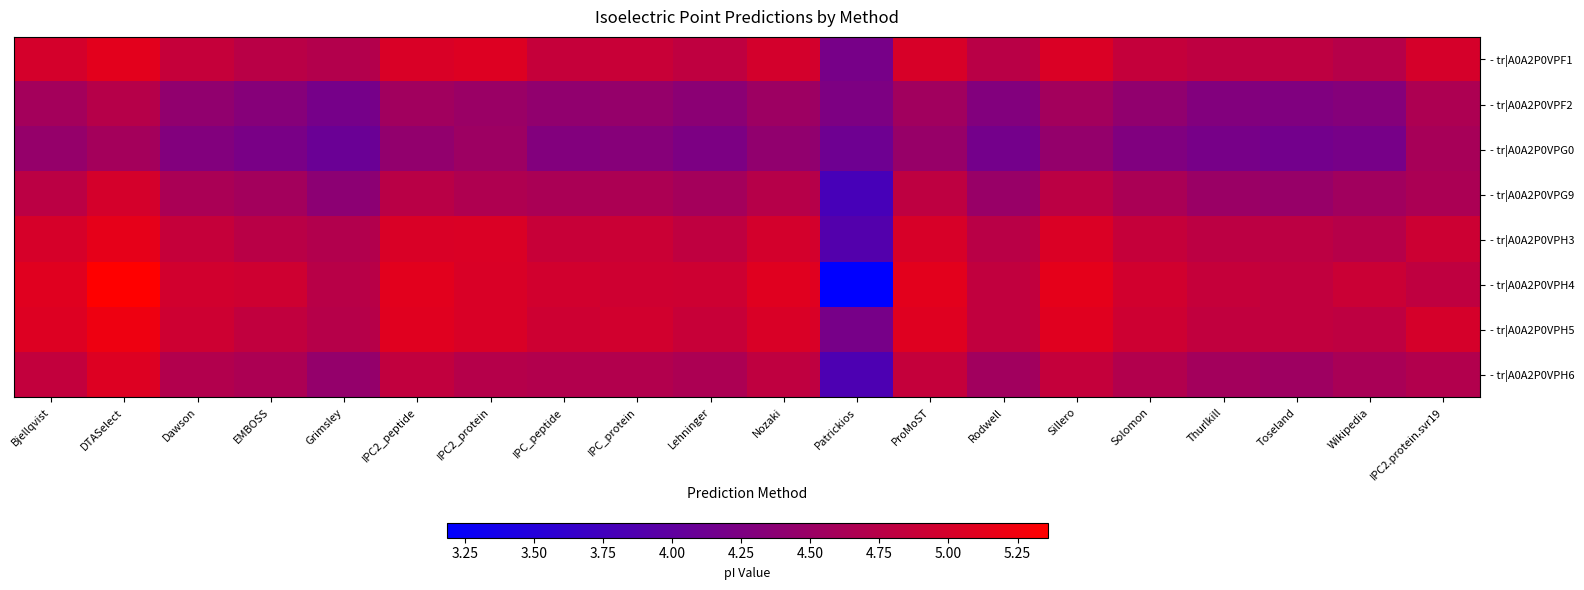

What is the spread (max minus min) of values at IPC2_protein?

0.6